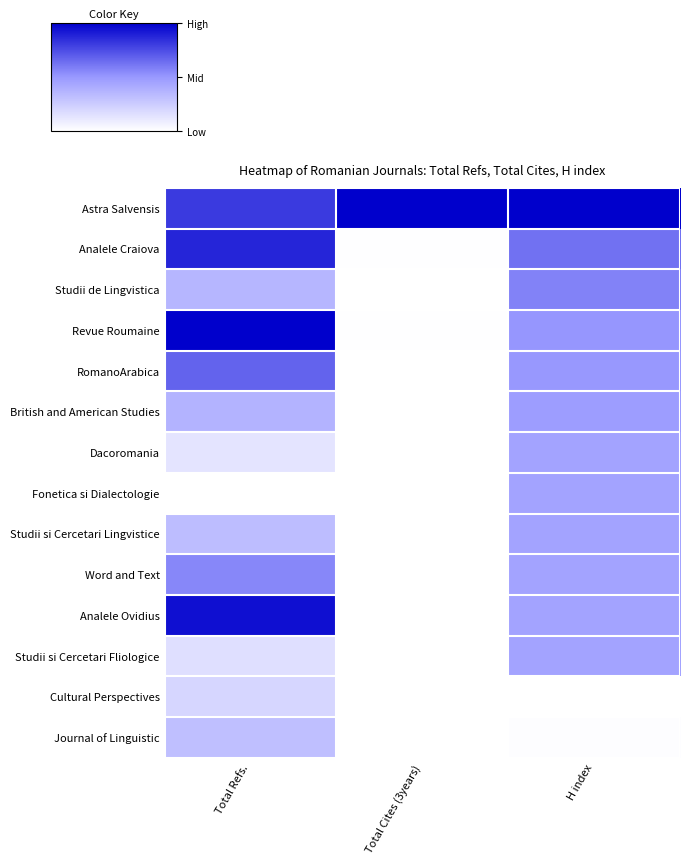

Between H index and Total Refs., which is larger?

H index